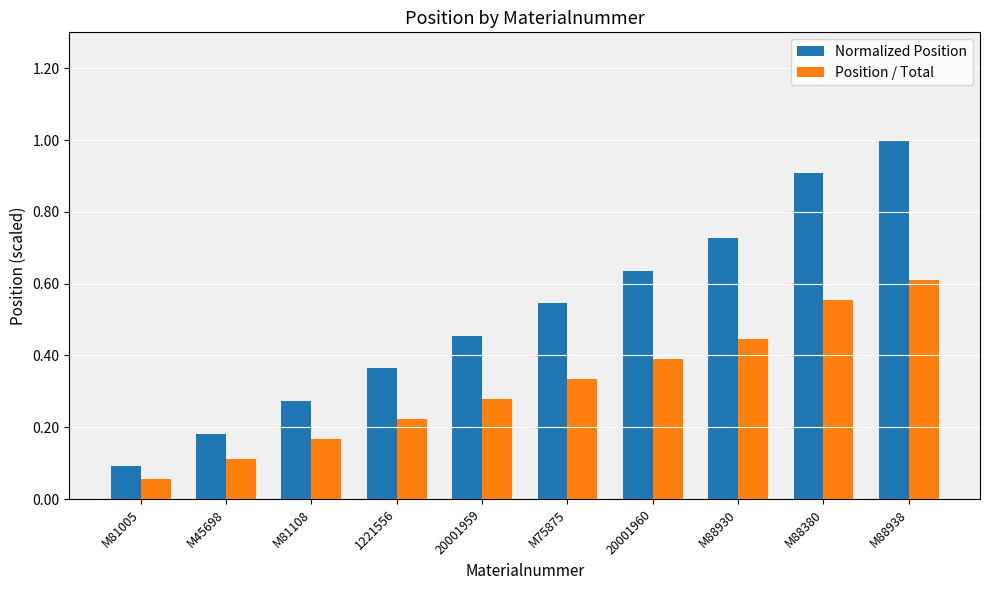

At which category is the sum across all series the highest?

M88938